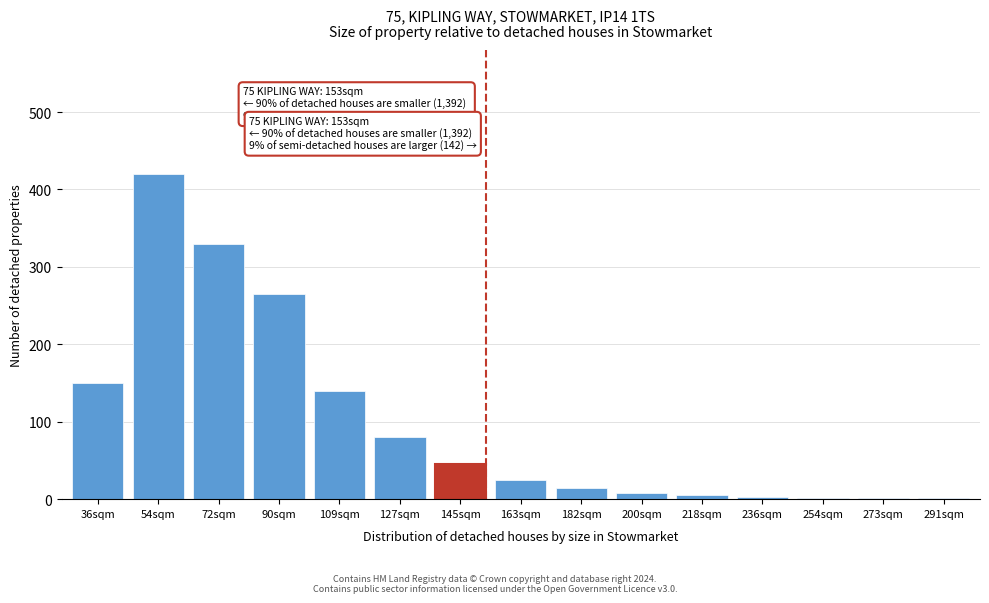

What is the maximum value shown in the chart?

420